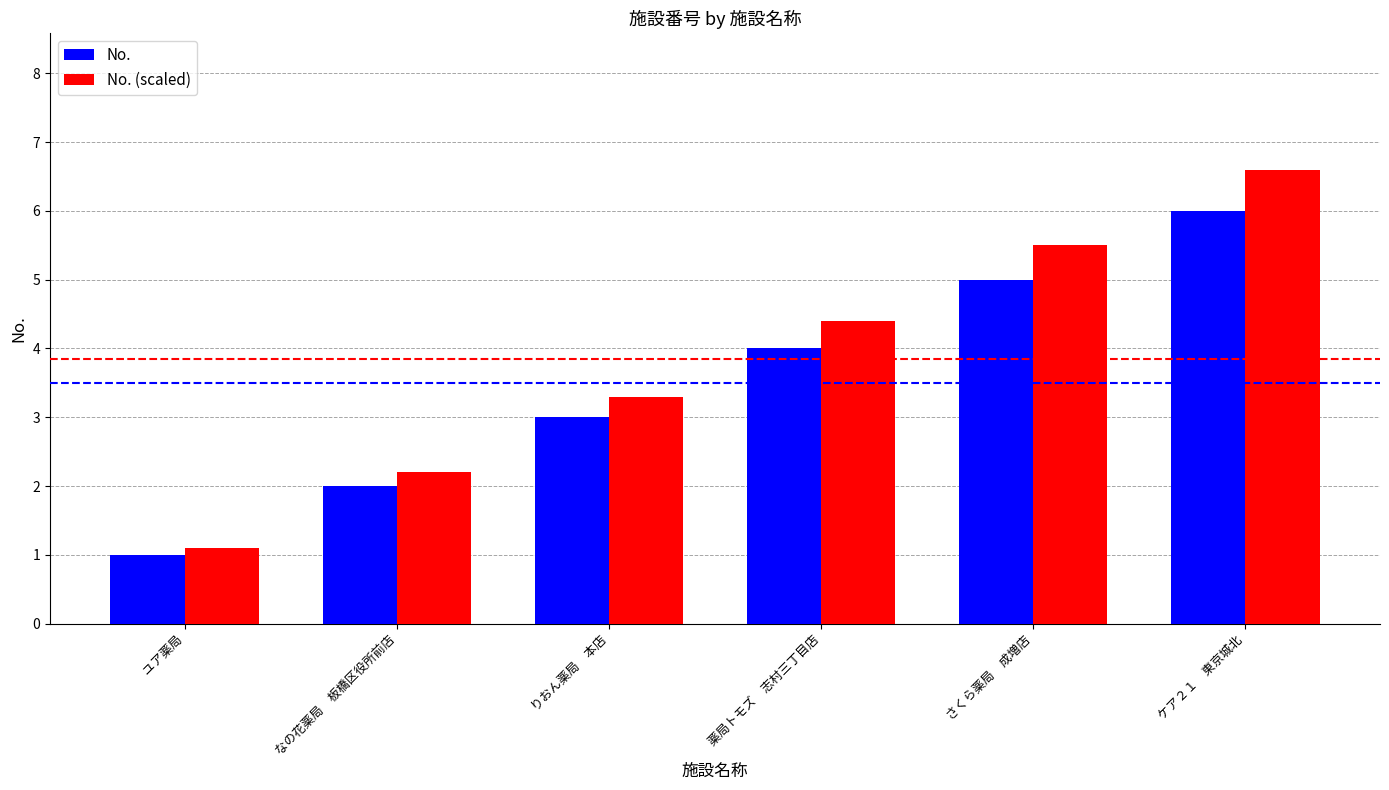

Which series changed the most between ユア薬局 and 薬局トモズ　志村三丁目店?

No. (scaled)